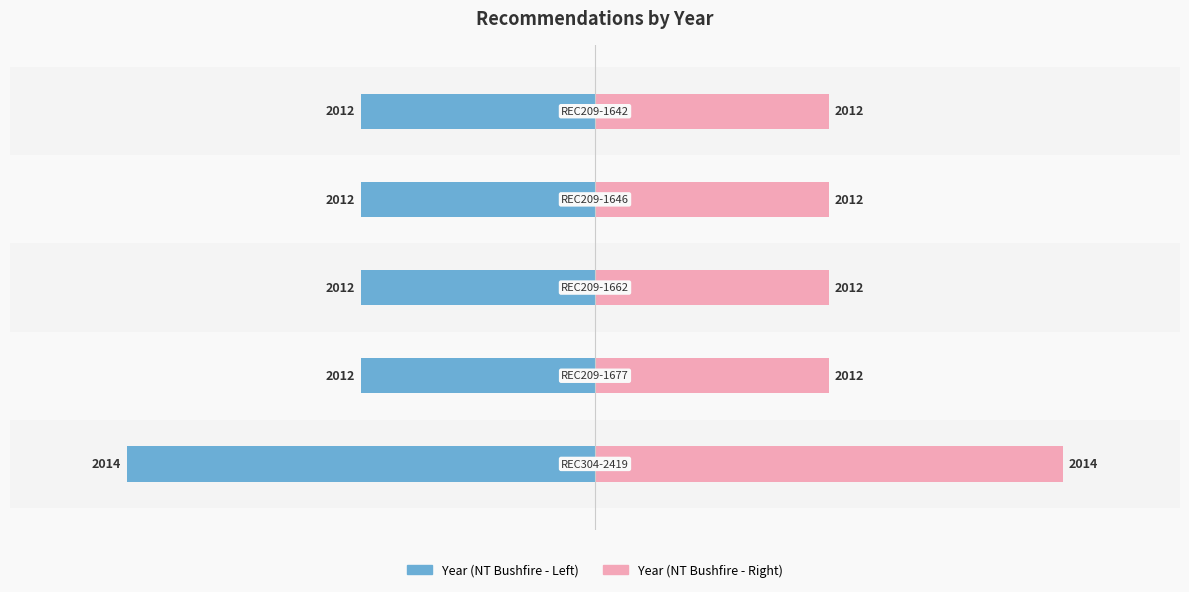

True or false: Year (right) has a value of 3 at 3.

False